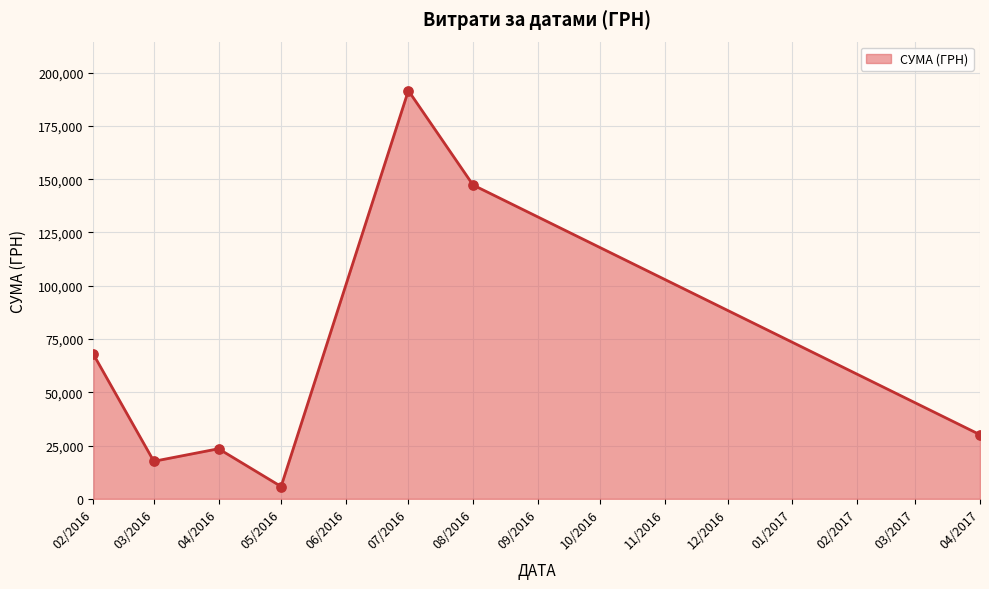

Between 04/2017 and 07/2016, which is larger?

07/2016